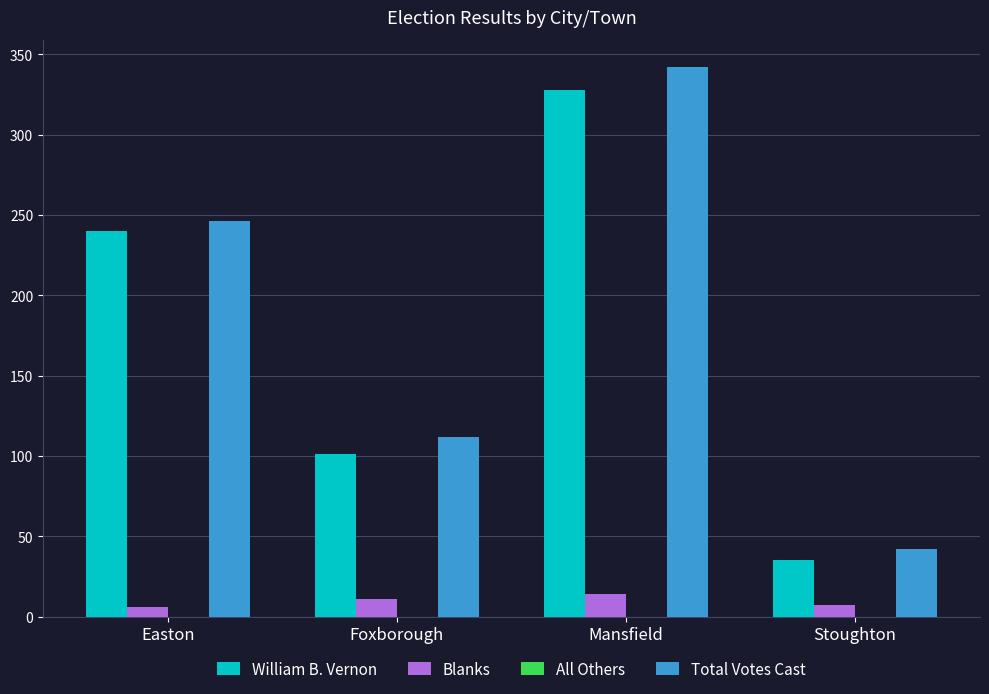

Which series has the largest range (max minus min)?

Total Votes Cast